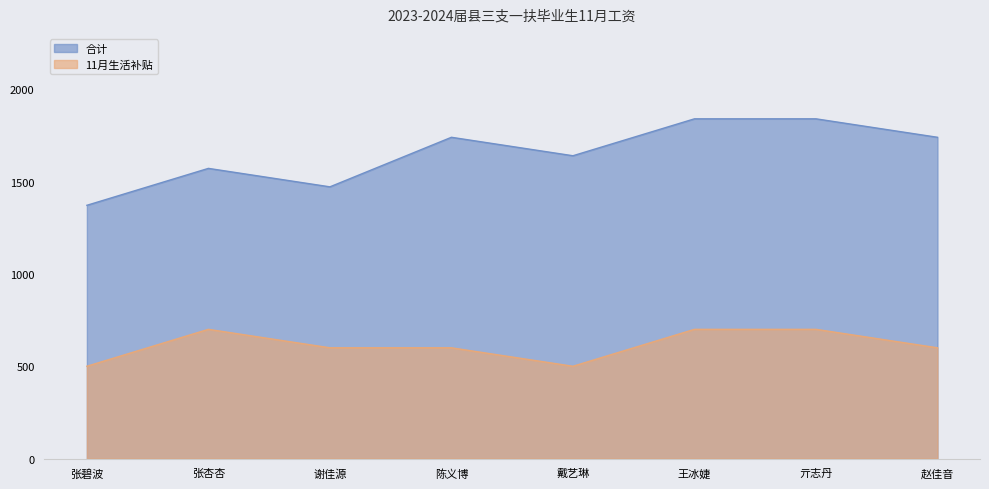

How many categories are shown in the chart?

8